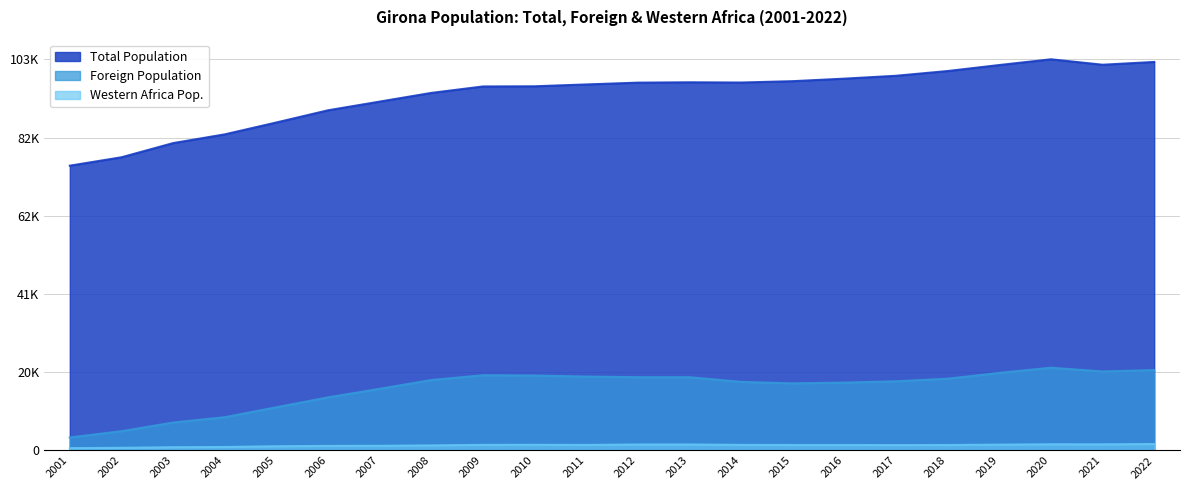

What is the spread (max minus min) of values at 2012?

95613